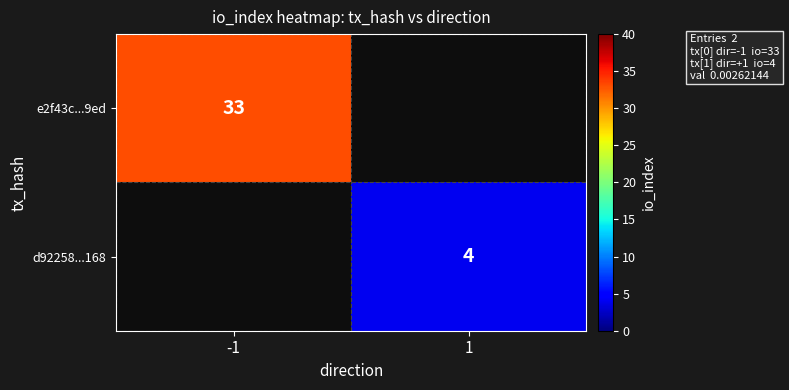

Is it true that d92258...168 equals 3 at 1?

False